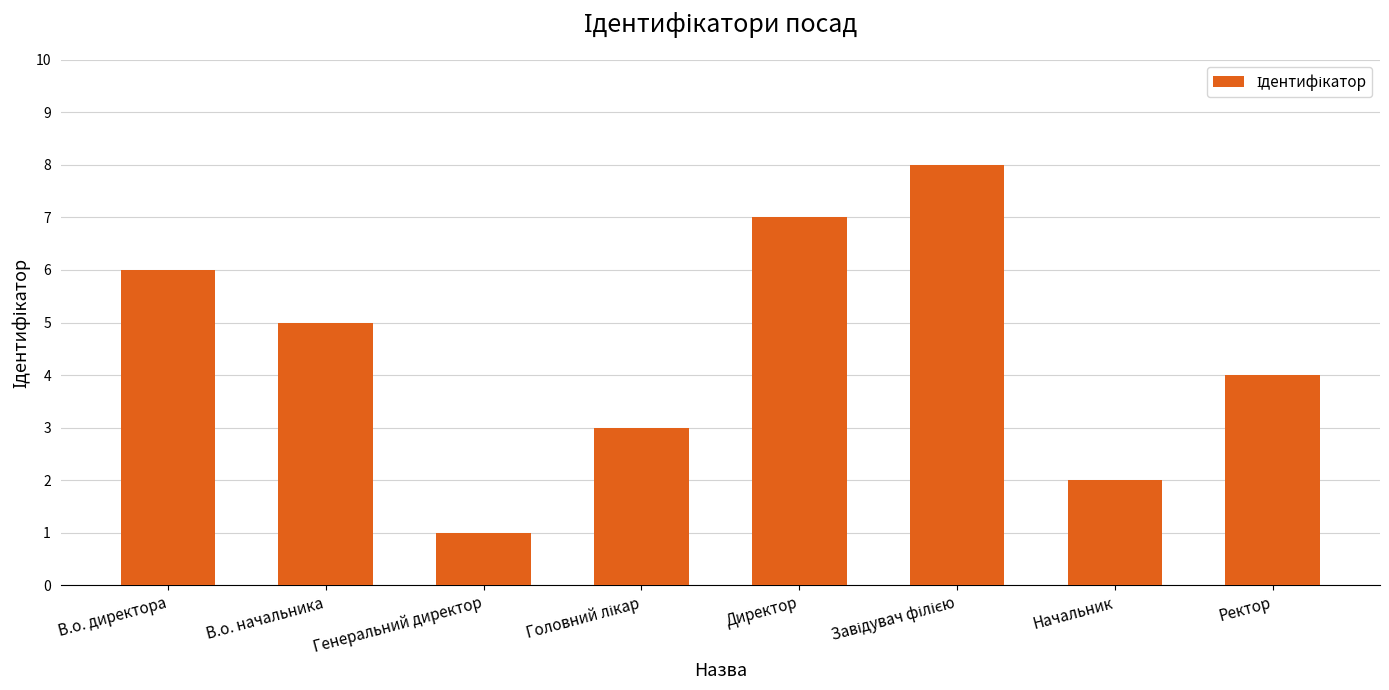

How many values are below 5?

4